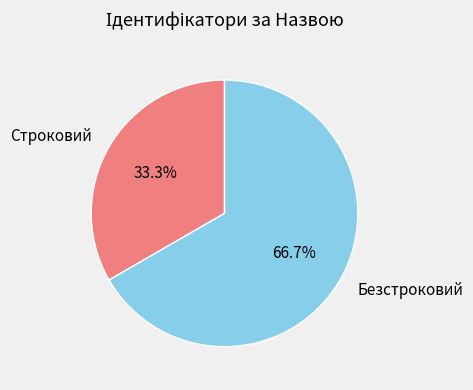

To the nearest percent, what portion does Строковий represent?

33%